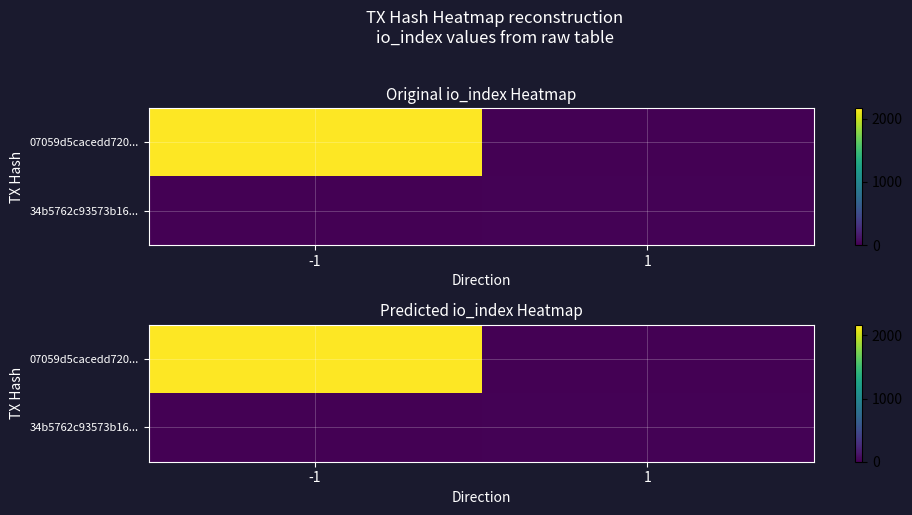

At which category does the chart reach its minimum across all series?

1